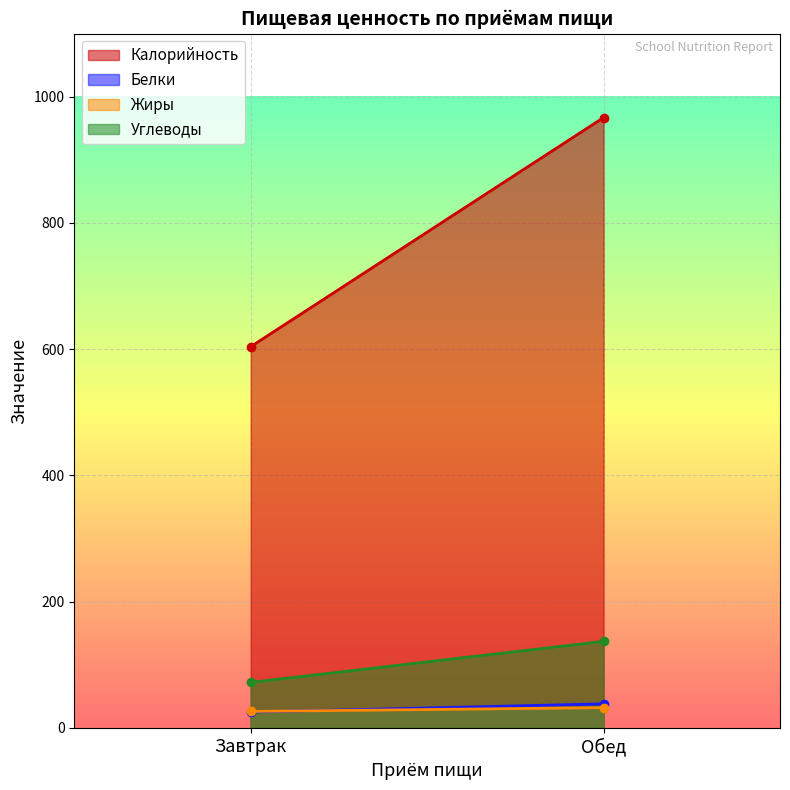

At which category is the sum across all series the highest?

Обед